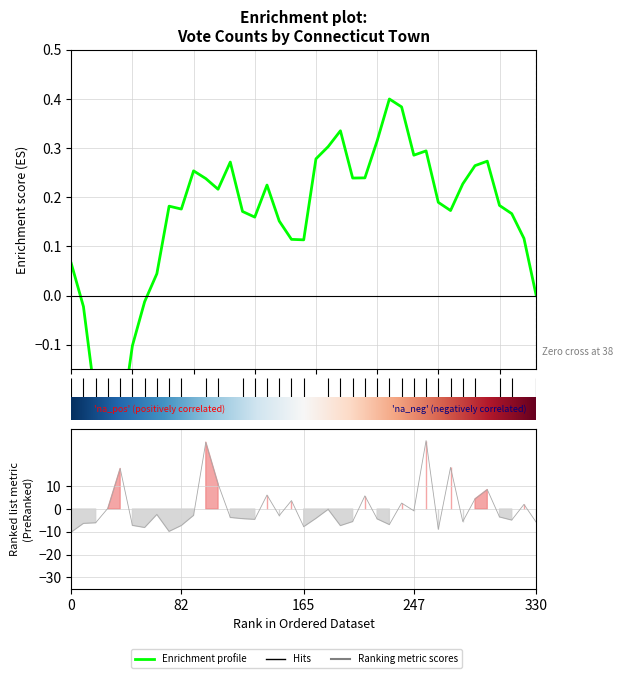

The chart shows a value of 0.0 at 37. True or false?

False